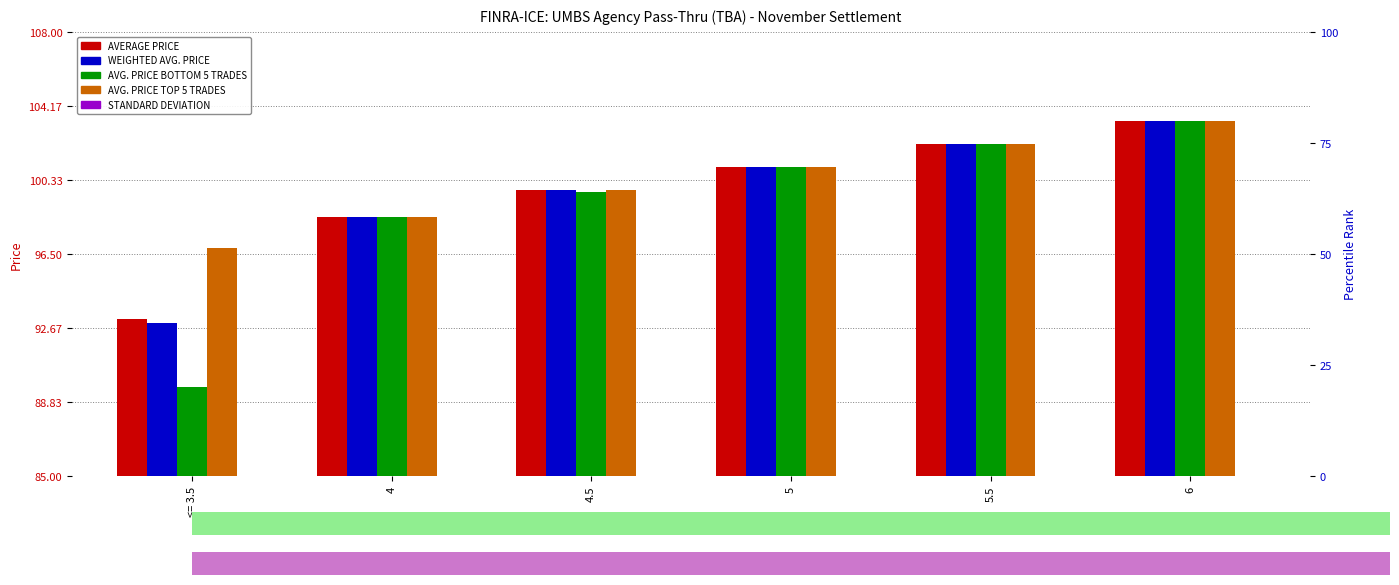

What is the sum of all AVERAGE PRICE values?

597.9